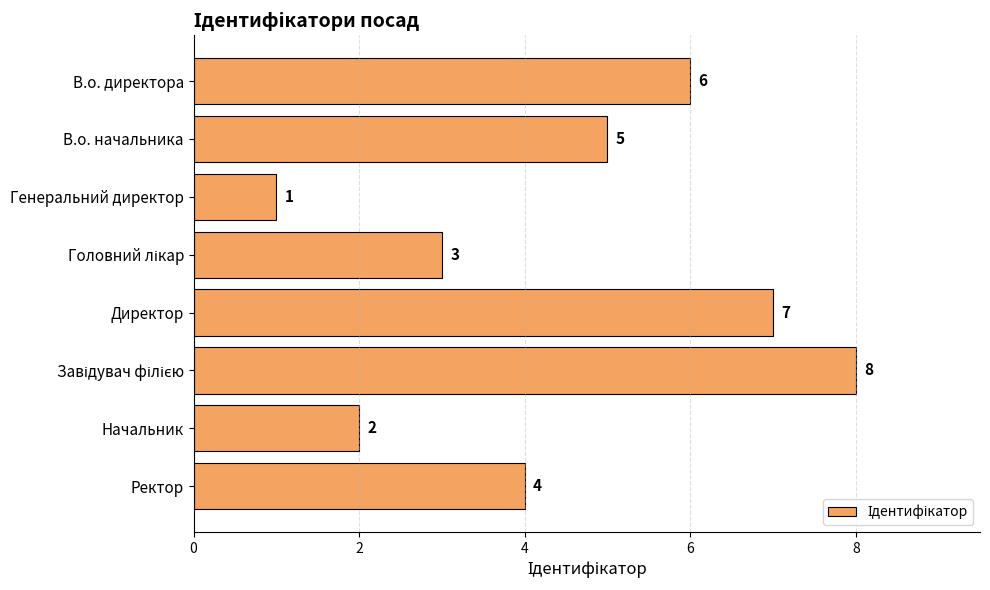

Are the bars horizontal?

Yes